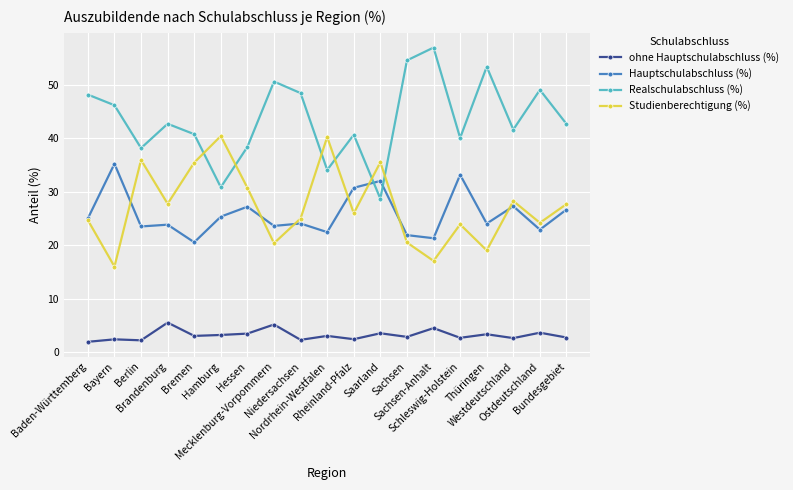

Which series has the largest total across all categories?

Realschulabschluss (%)